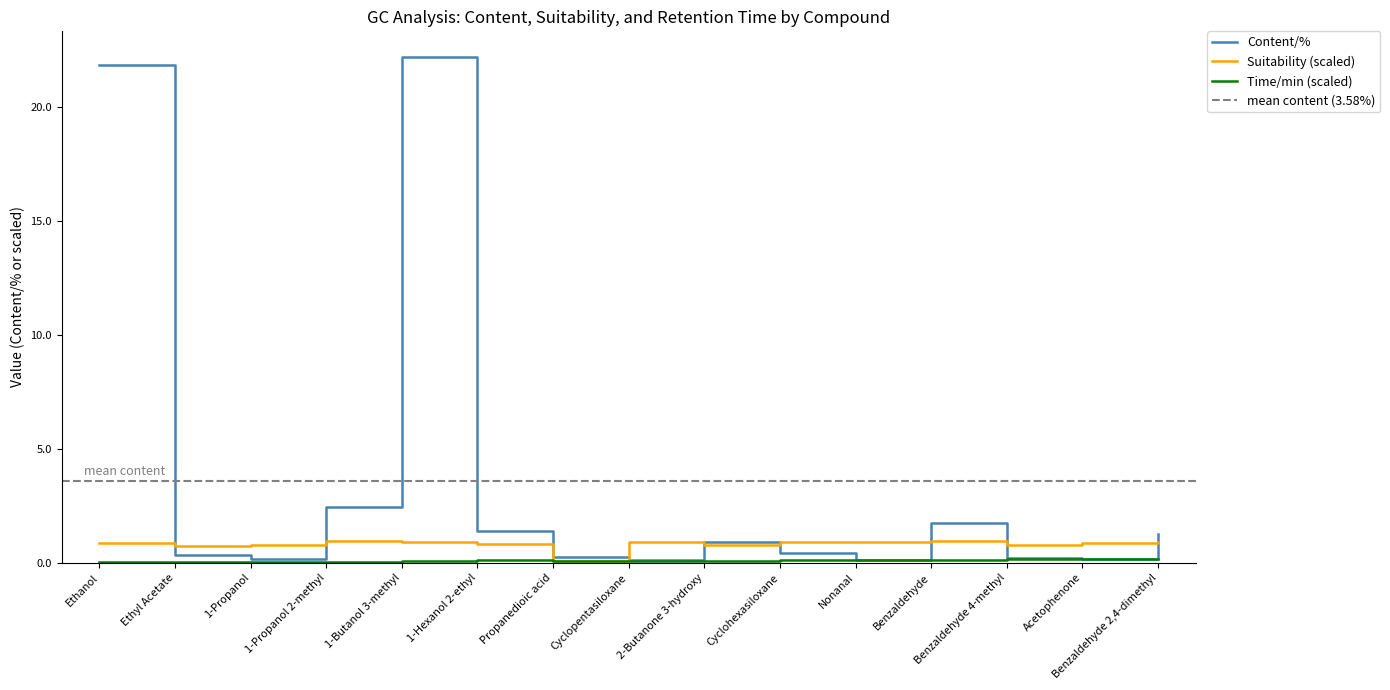

What is the value of the Suitability point at the 11th from the left?

0.9